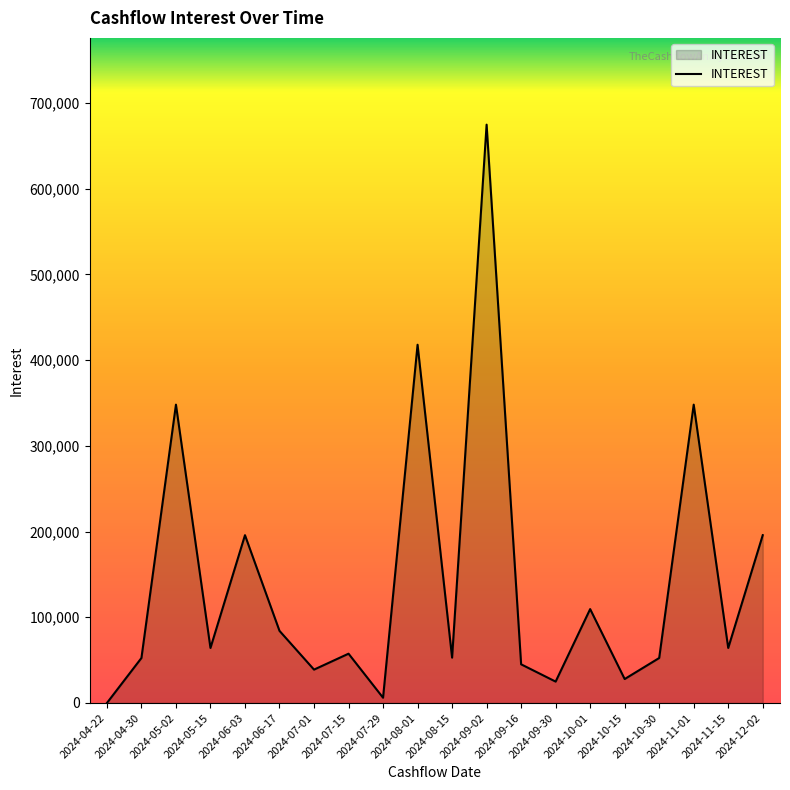

The value at 2024-04-30 is 52492.2. True or false?

True